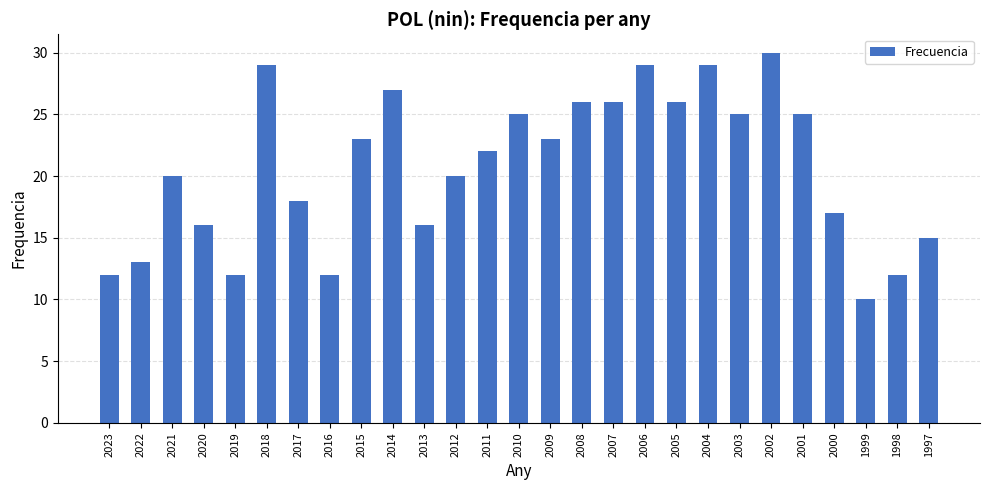

What is the difference between the maximum and second lowest values?

18